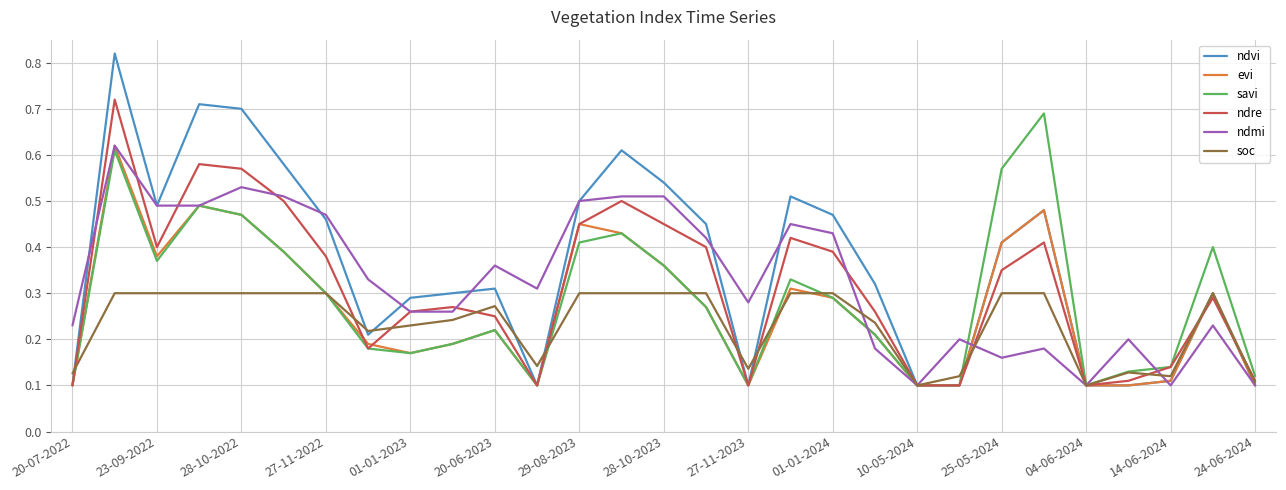

Which series has the largest total across all categories?

ndvi